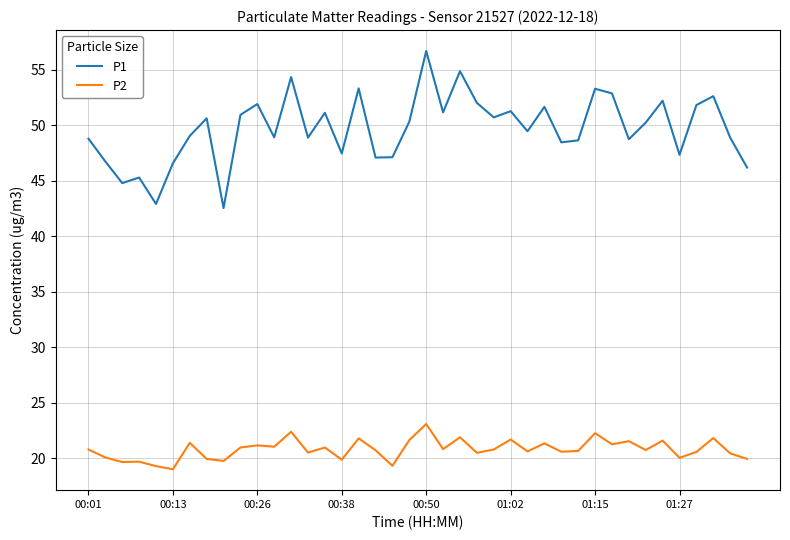

Rank the series by their maximum value, from lowest to highest.

P2, P1